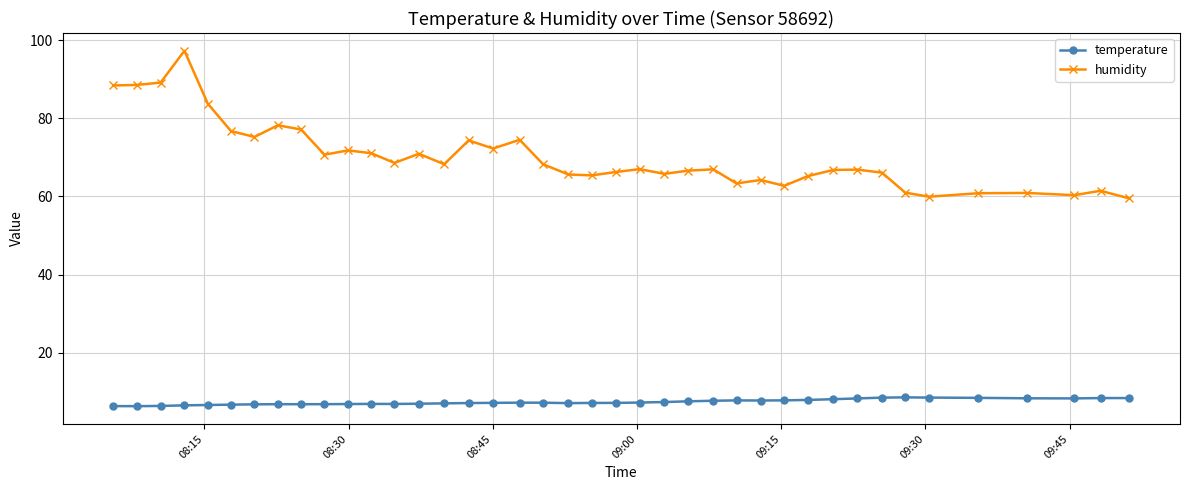

What is the value of the temperature point at the 18th from the left?

7.2